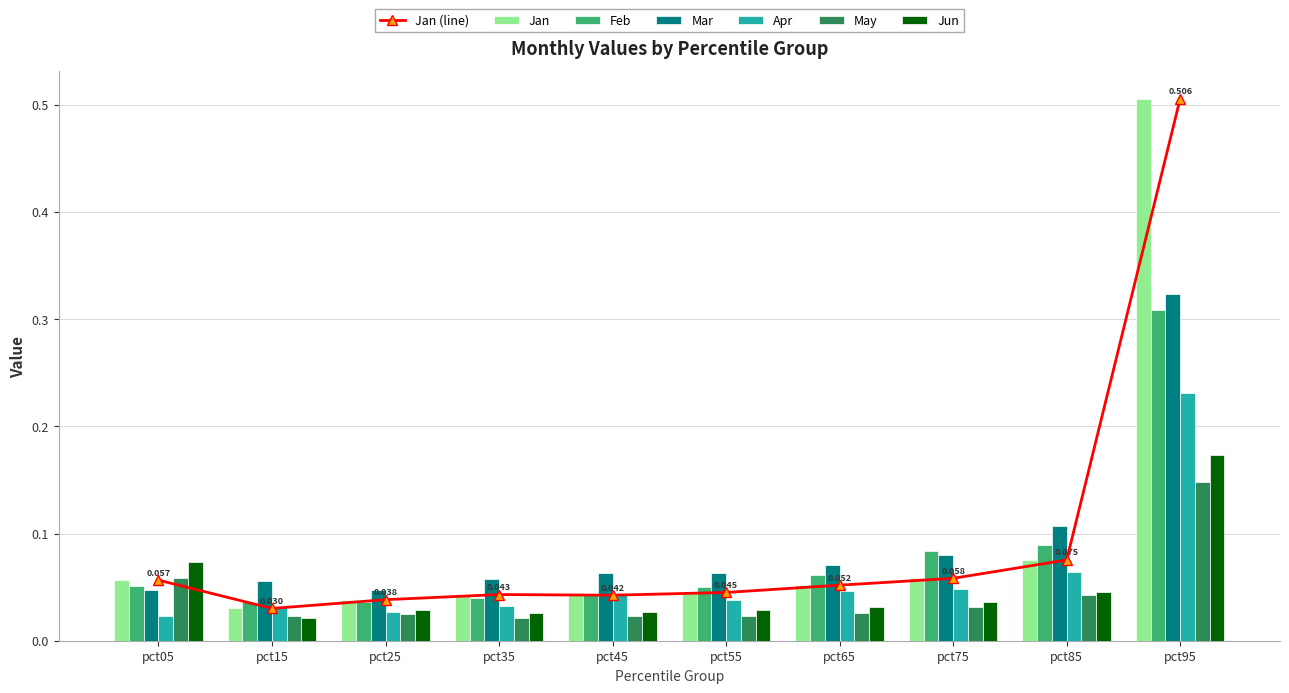

Reading right to left, list all the values displayed in this chart.

Jan: 0.5	0.1	0.1	0.1	0.0	0.0	0.0	0.0	0.0	0.1
Feb: 0.3	0.1	0.1	0.1	0.0	0.0	0.0	0.0	0.0	0.1
Mar: 0.3	0.1	0.1	0.1	0.1	0.1	0.1	0.0	0.1	0.0
Apr: 0.2	0.1	0.0	0.0	0.0	0.0	0.0	0.0	0.0	0.0
May: 0.1	0.0	0.0	0.0	0.0	0.0	0.0	0.0	0.0	0.1
Jun: 0.2	0.0	0.0	0.0	0.0	0.0	0.0	0.0	0.0	0.1